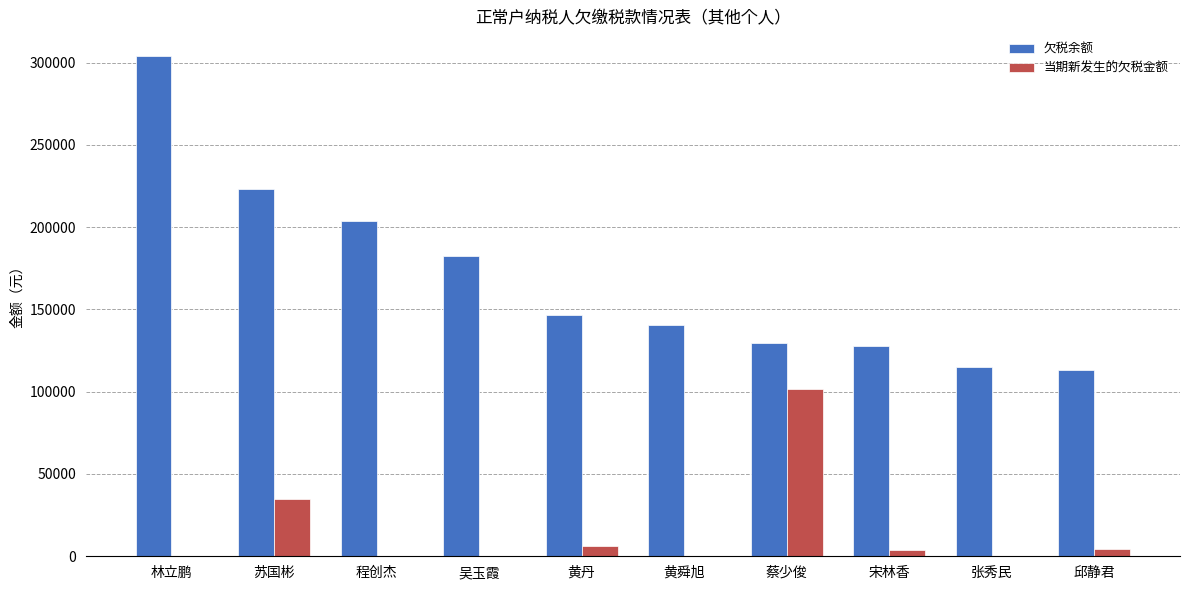

At which label does 当期新发生的欠税金额 first exceed 3557?

苏国彬